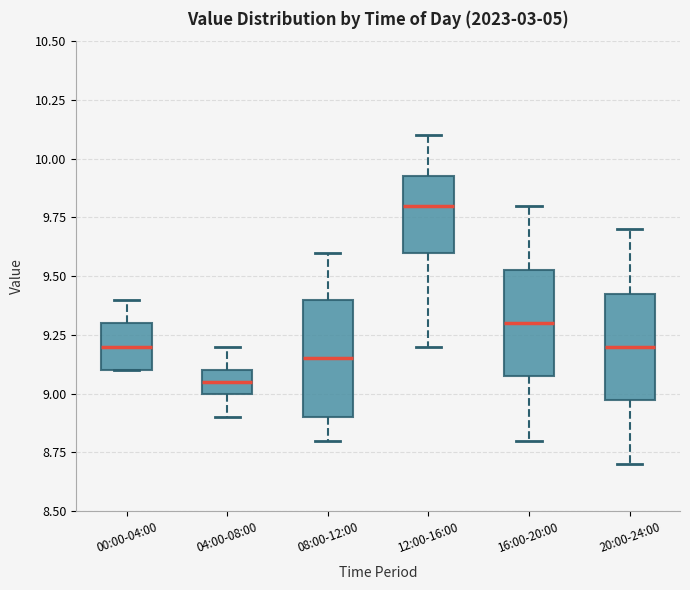

Where does the lower whisker of the box for 20:00-24:00 end on the y-axis? The values are not printed on the chart, so give them approximately, as read against the axis.

8.70